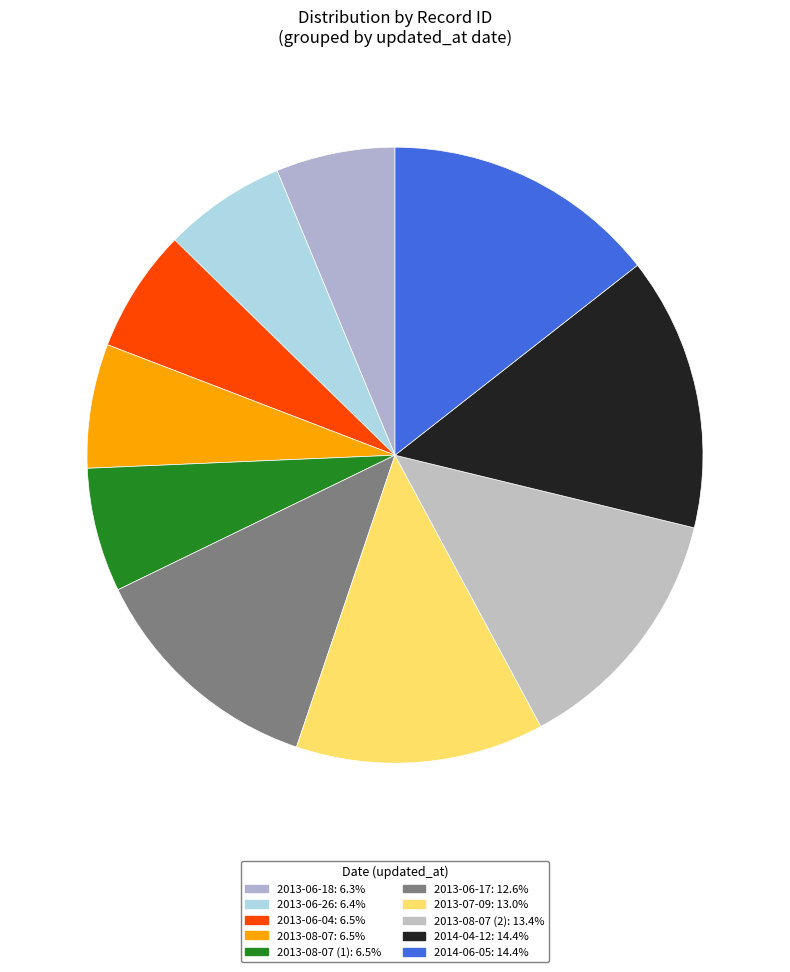

Which slice is the largest?

2014-06-05